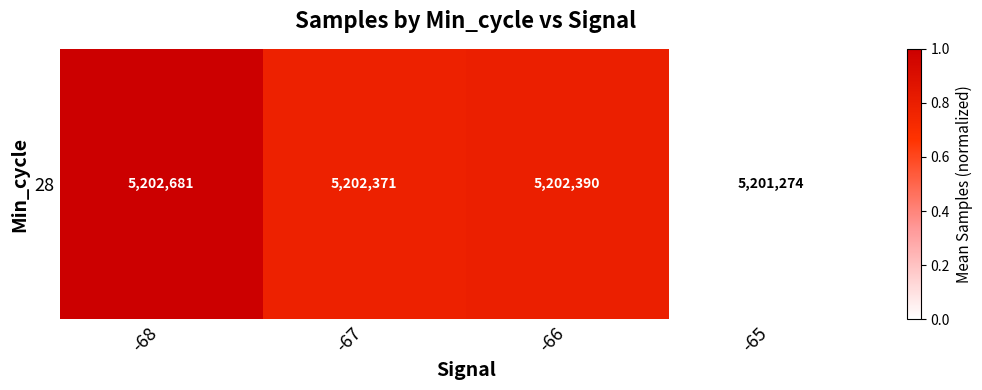

How many distinct data groups are displayed?

1